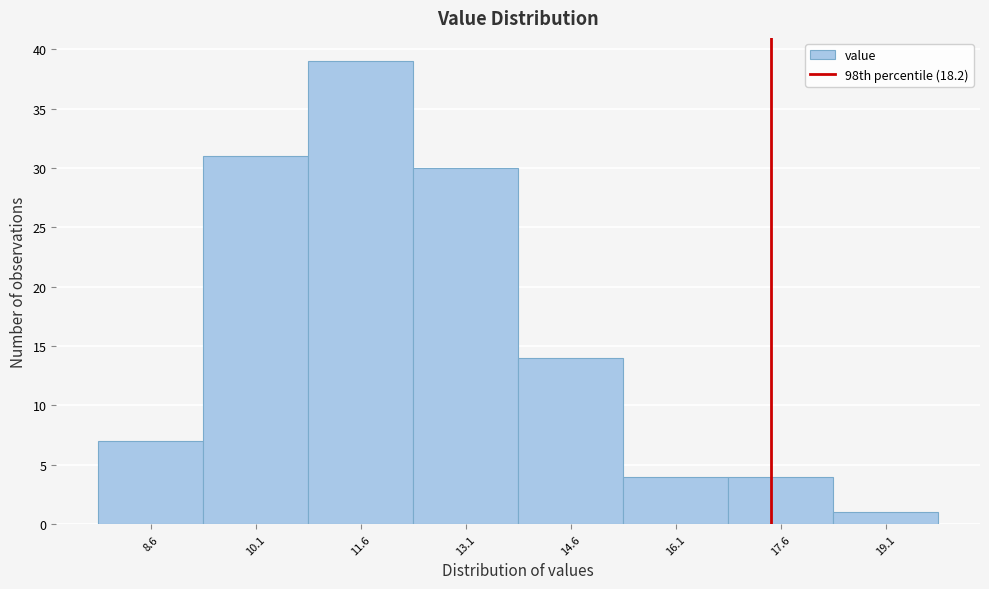

Reading left to right, transcribe all the data shown in this chart.

7	31	39	30	14	4	4	1